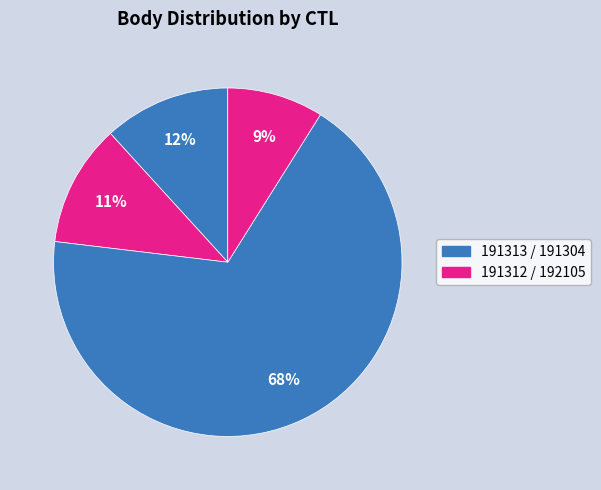

To the nearest percent, what is the average slice percentage?

25%